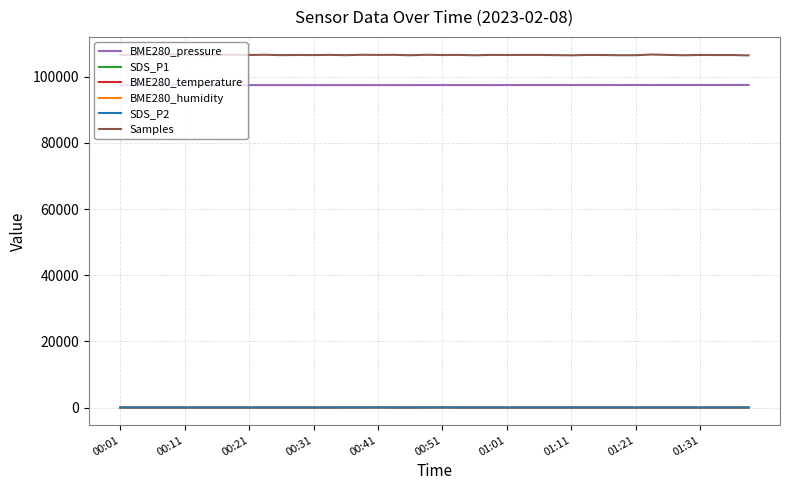

True or false: SDS_P2 and BME280_temperature intersect in this chart.

False